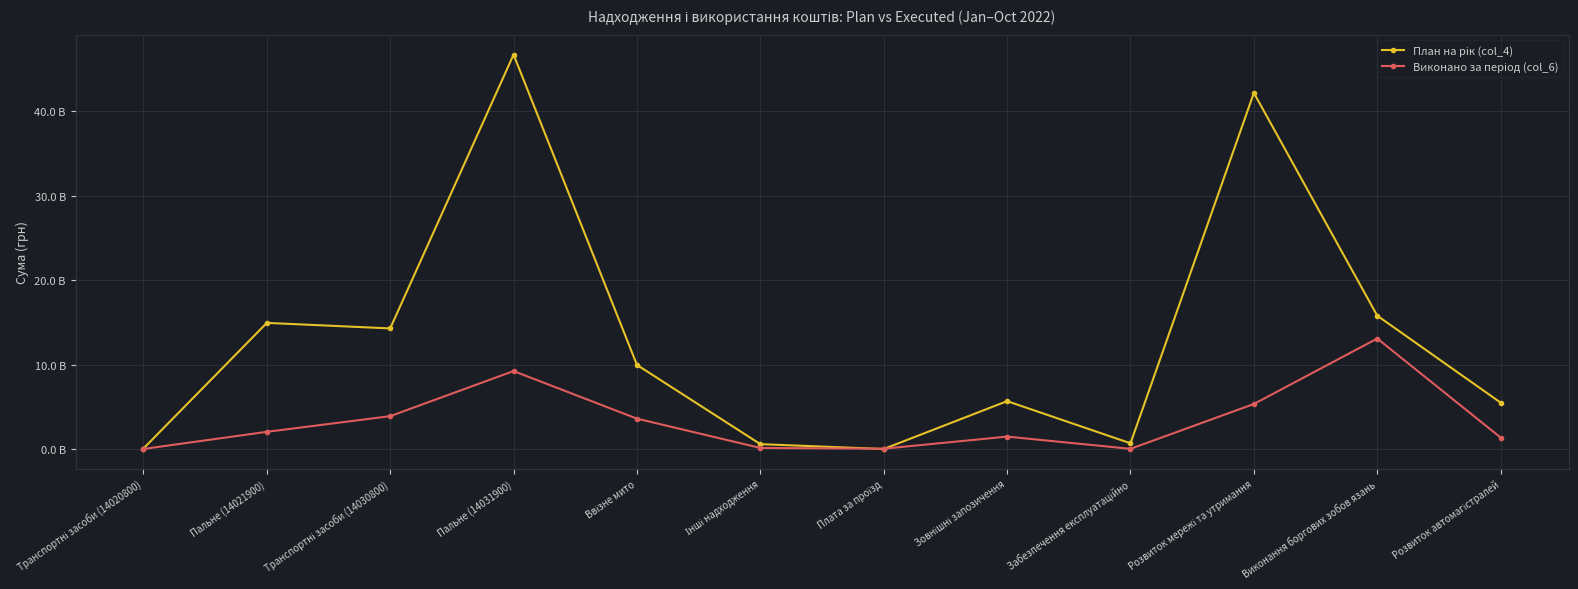

At which category does the chart reach its peak across all series?

Пальне (14031900)